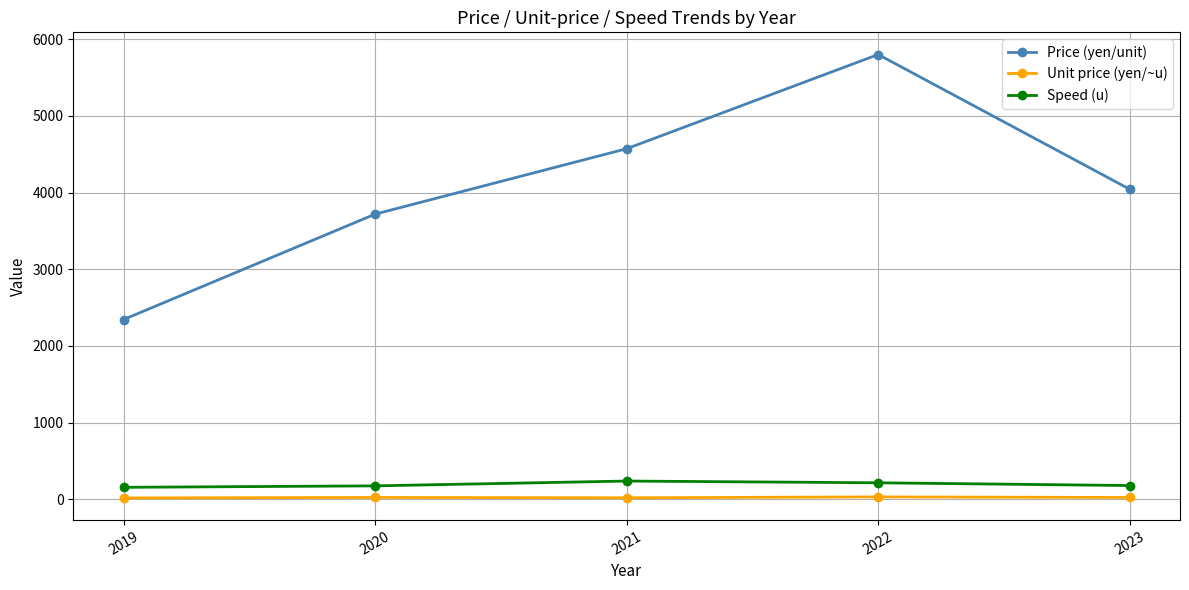

What is the value of the Price (yen/unit) point at the 3rd from the left?

4571.4